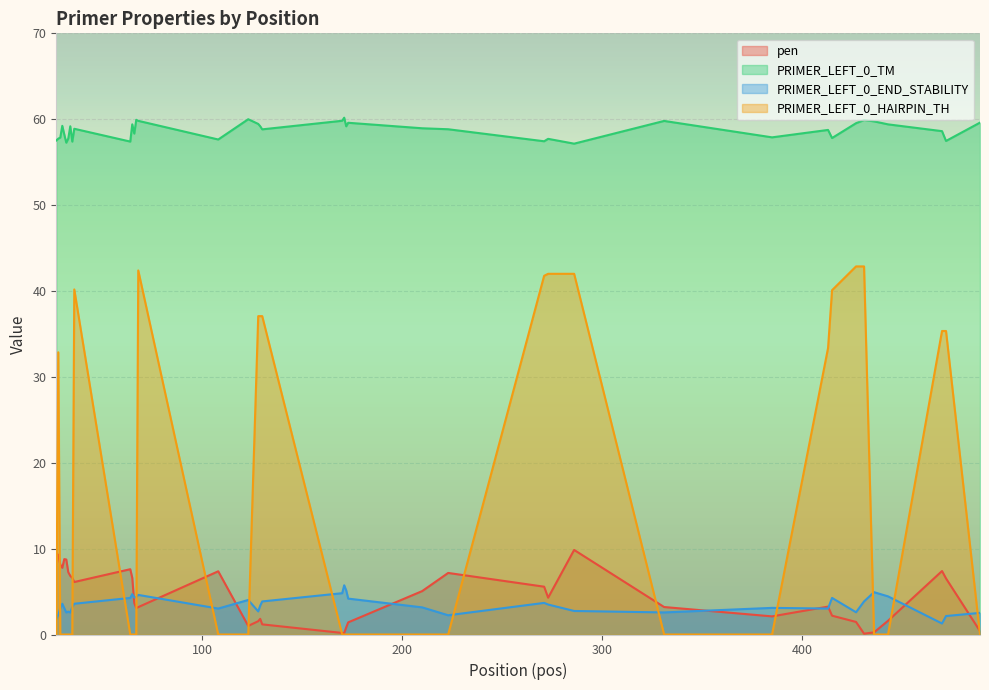

What is the difference between the second highest and second lowest values in the PRIMER_LEFT_0_TM series?

2.7